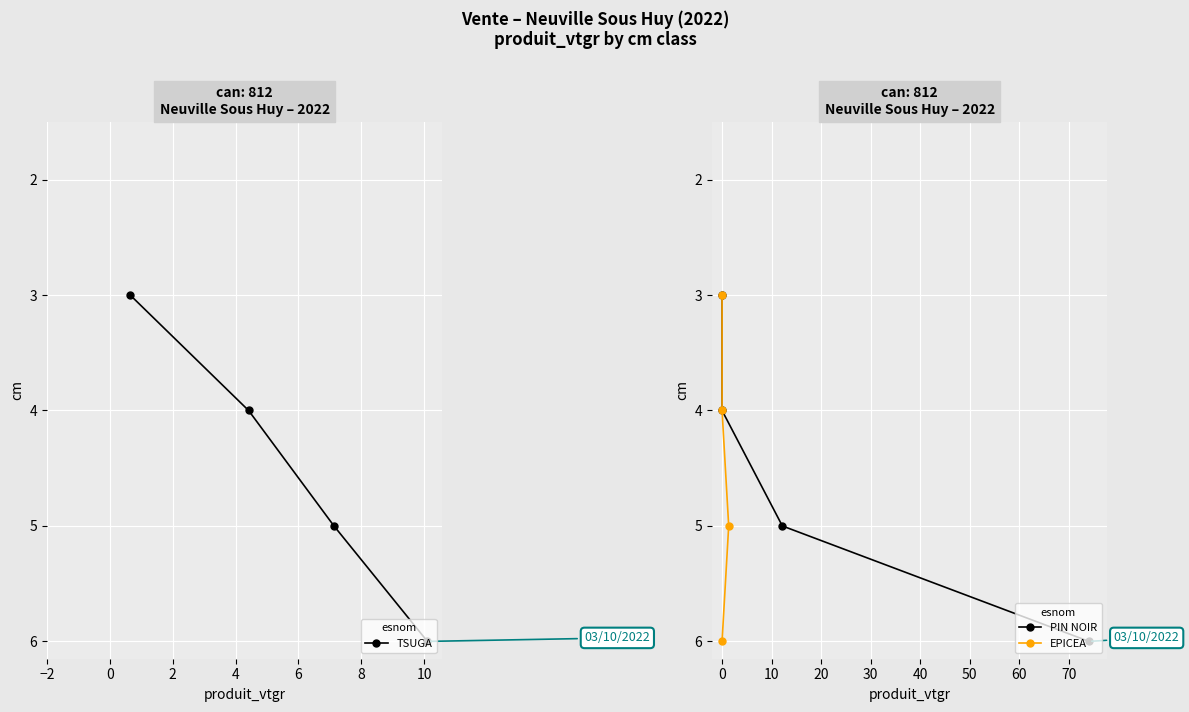

True or false: TSUGA has more than 0 points higher than both neighbors.

False